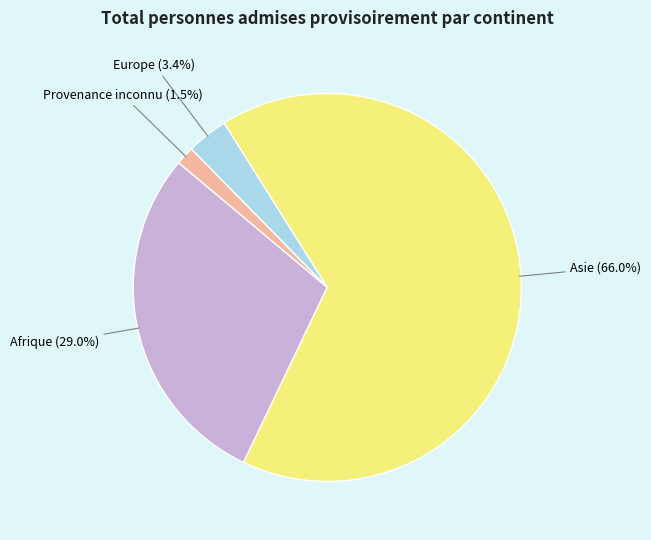

How many slices are in this pie chart?

4